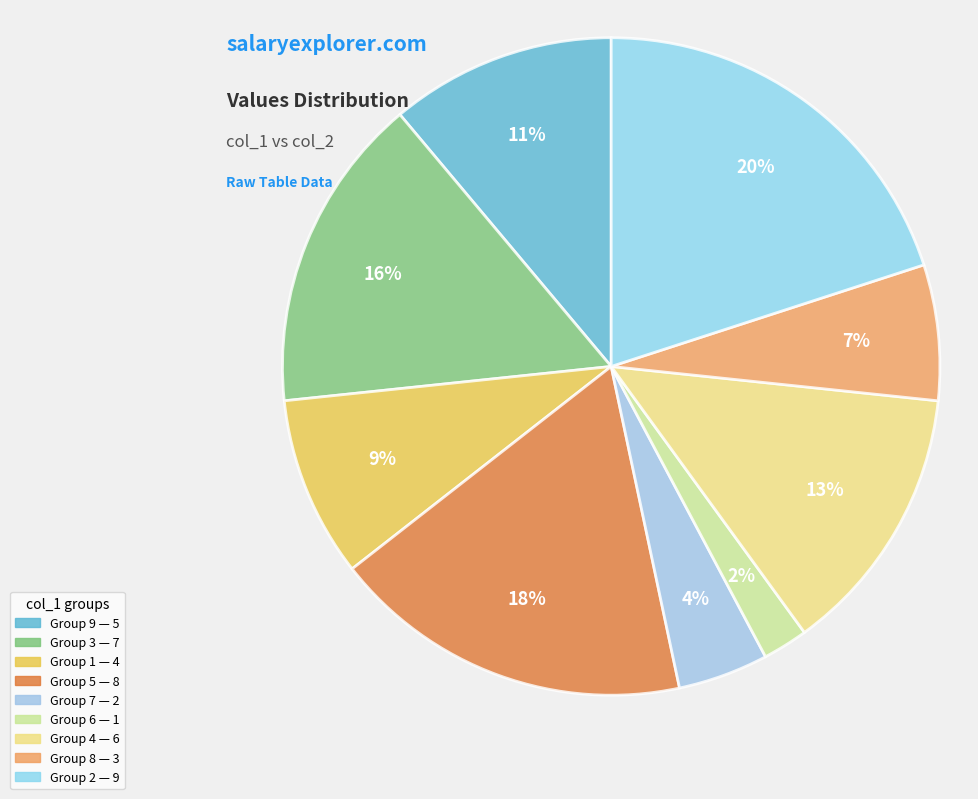

Count the number of slices in the pie.

9